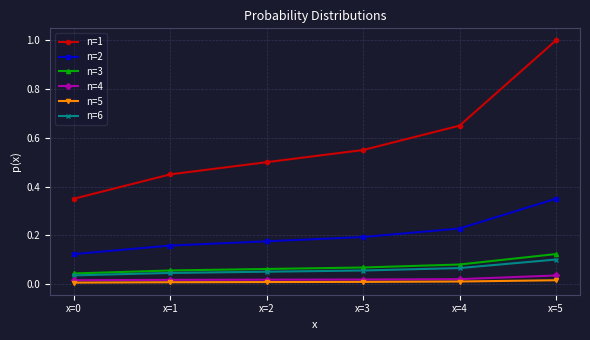

Which series has the widest spread of values?

n=1